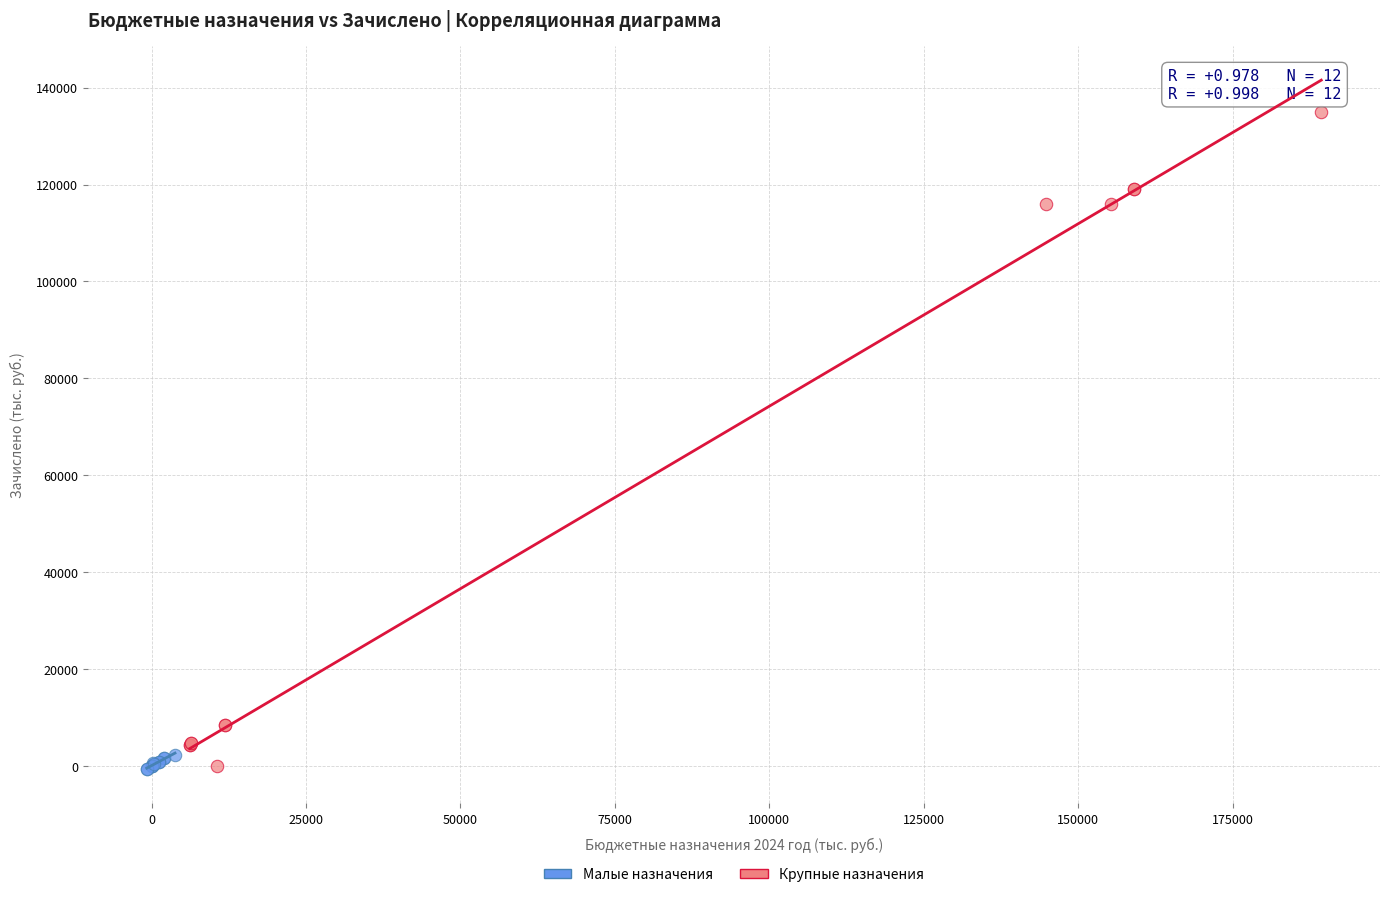

Which series contains the highest Y value?

Крупные назначения